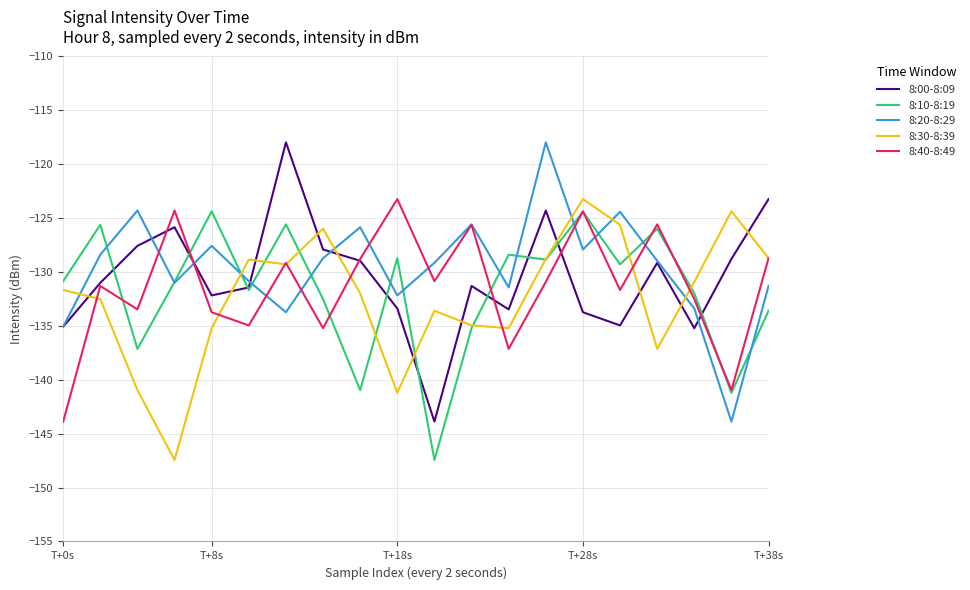

What is the lowest value of the 8:30-8:39 series?

-147.4